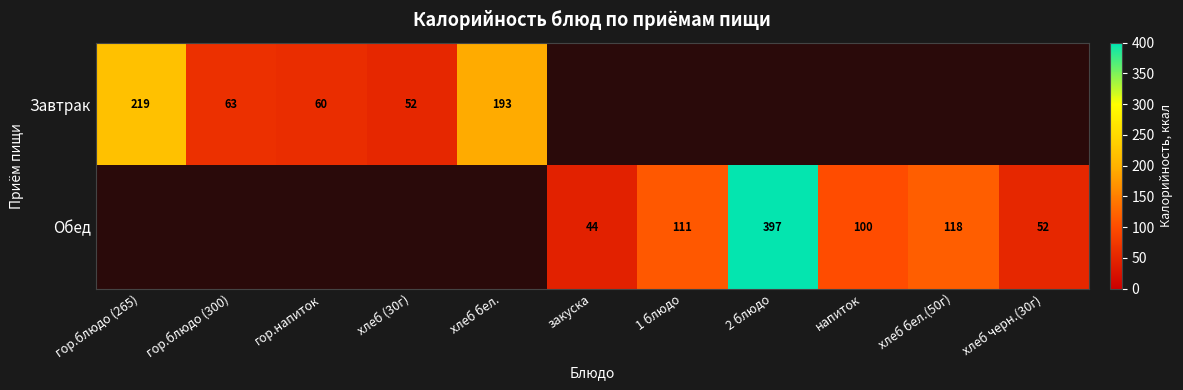

Is the value of Завтрак at хлеб бел. greater than the value of Обед at 2 блюдо?

No